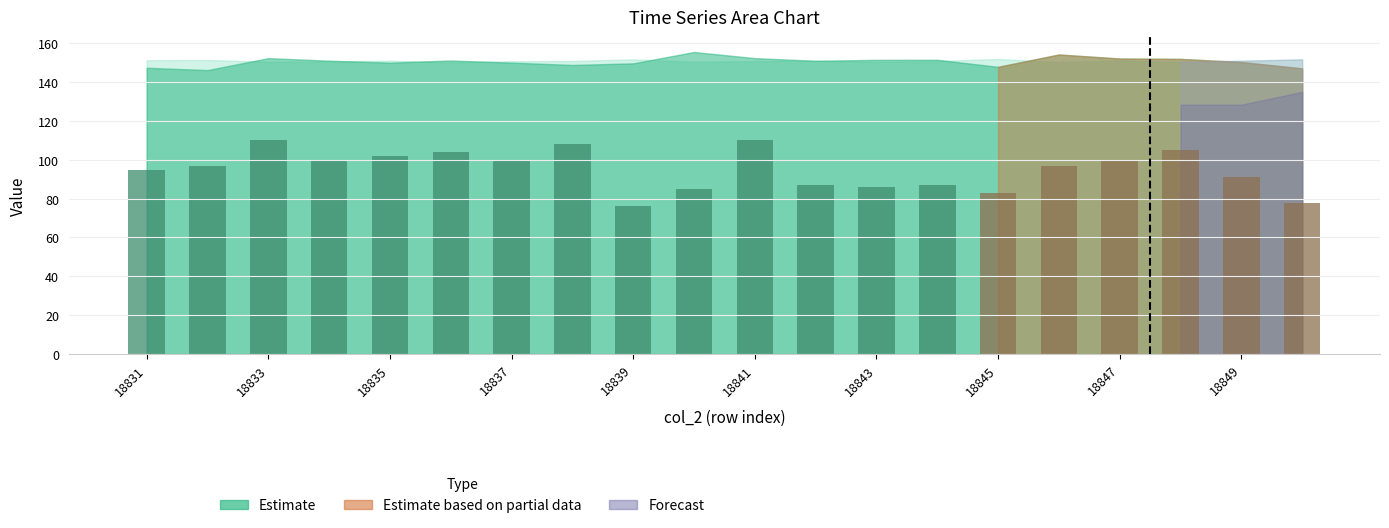

What is the minimum value shown in the chart?

76